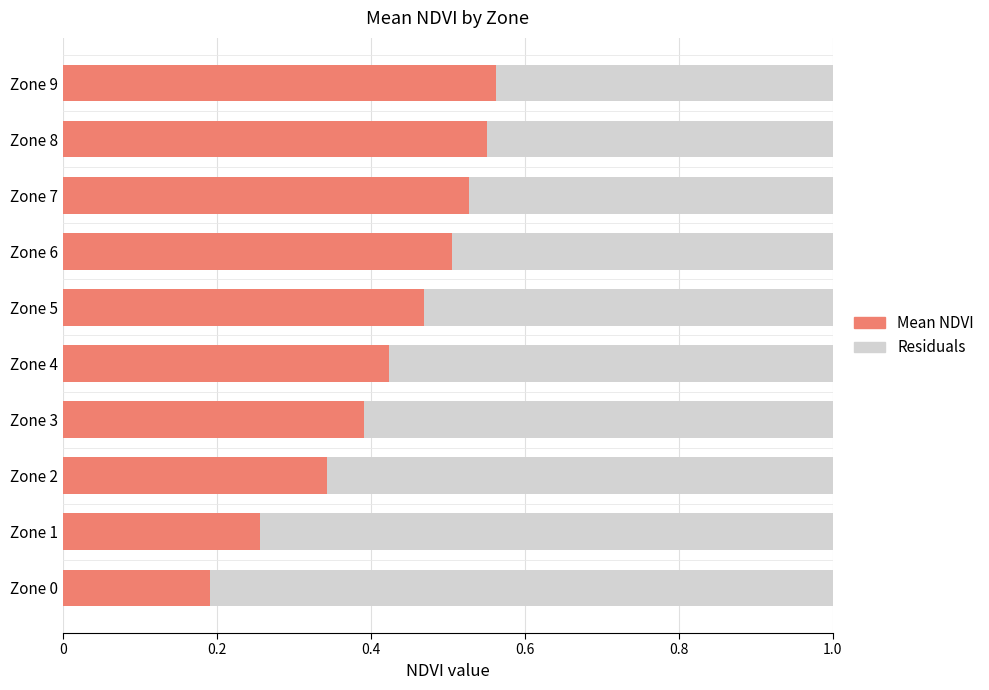

What is the total value across all series at Zone 7?

1.0